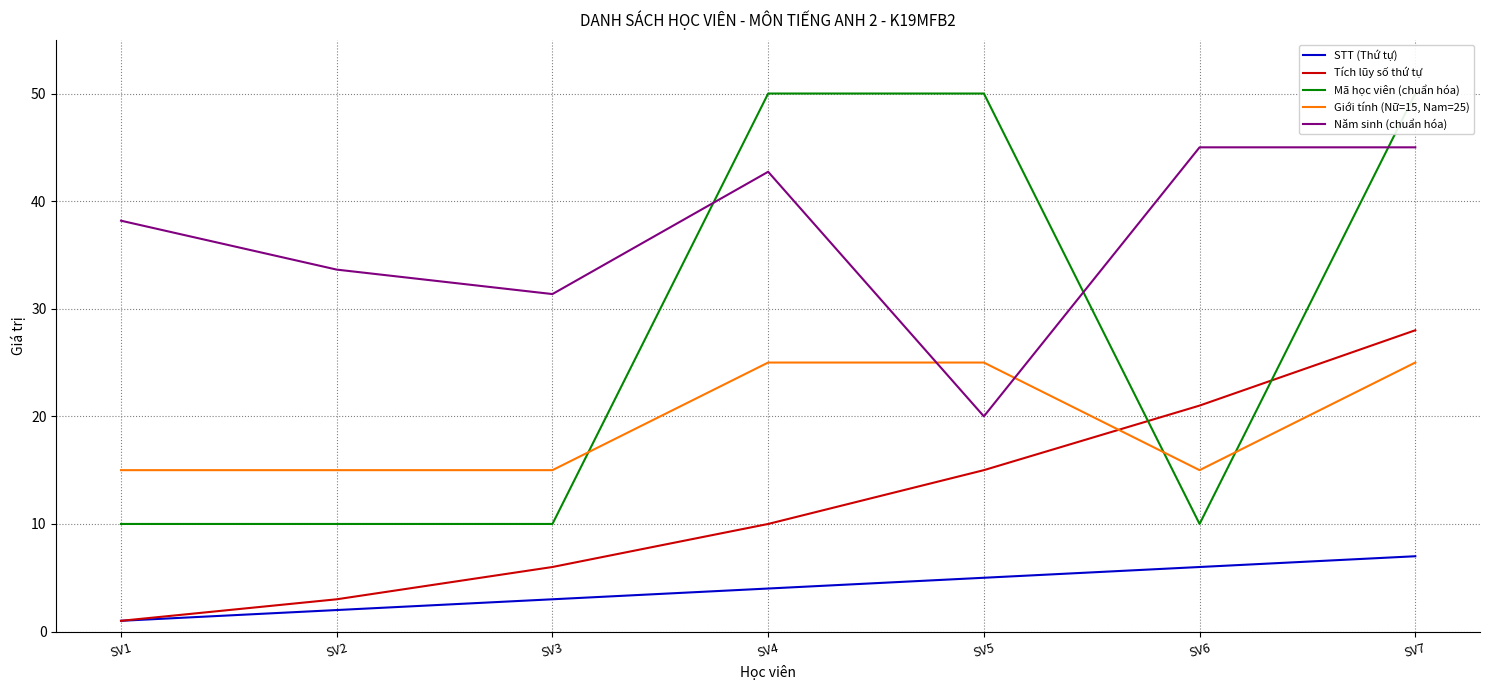

What is the approximate value of Năm sinh (chuẩn hóa) at SV3?

31.4